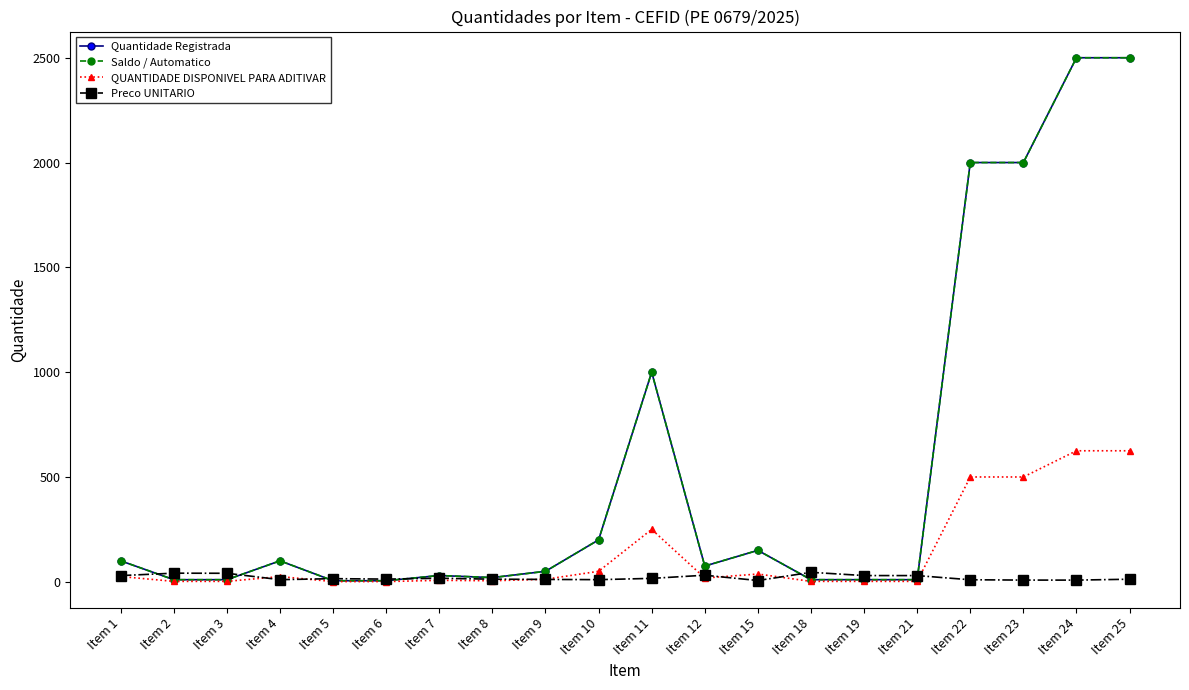

How many lines are shown in the chart?

4